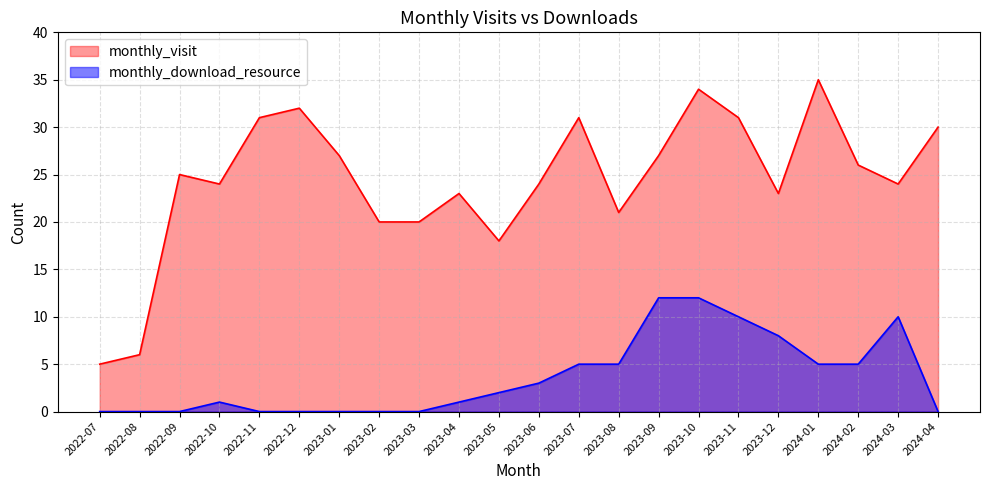

Count the number of categories in the chart.

22